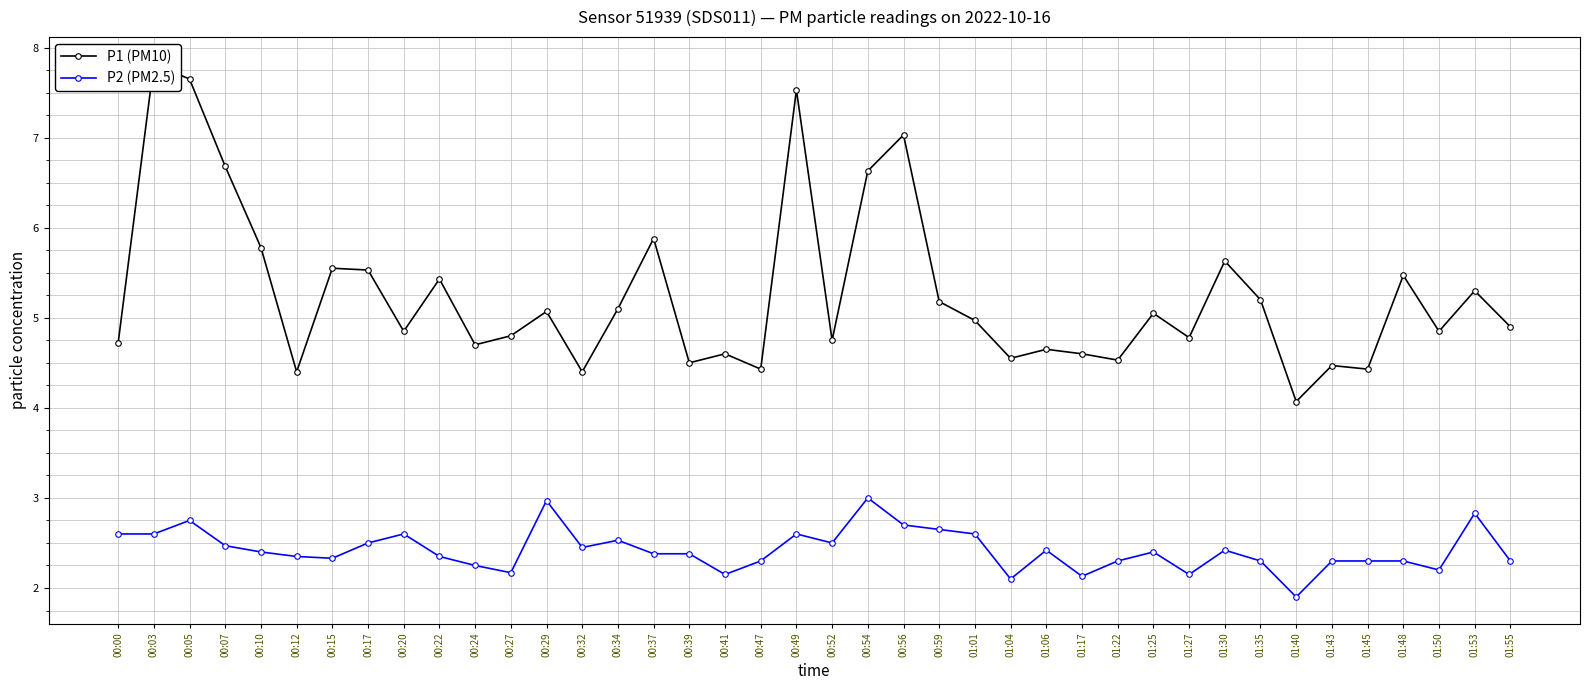

What are all the series names shown in the legend?

P1 (PM10), P2 (PM2.5)